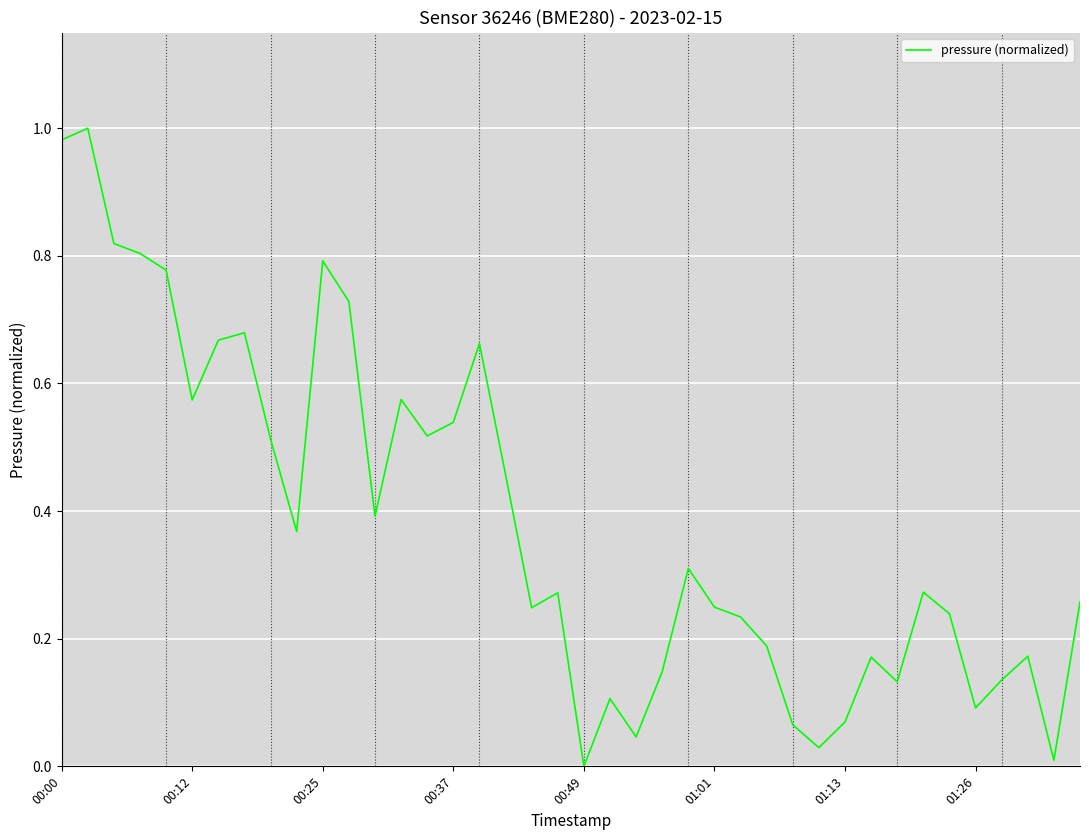

How many lines are shown in the chart?

1